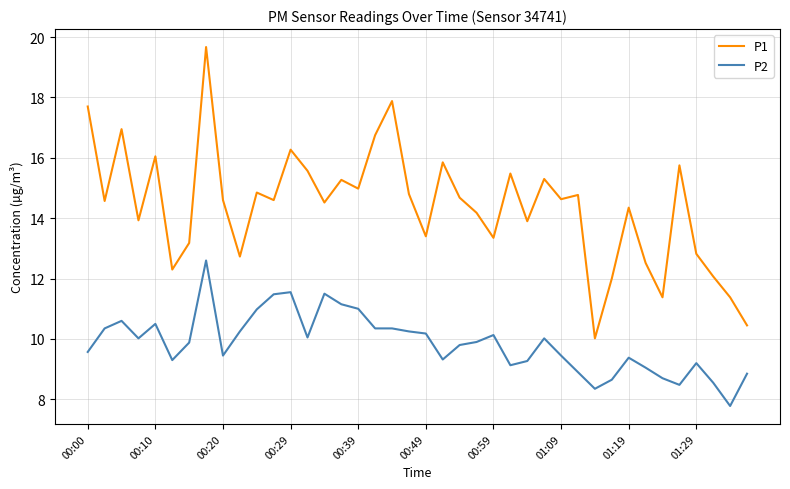

What is the sum of all P2 values?

394.3